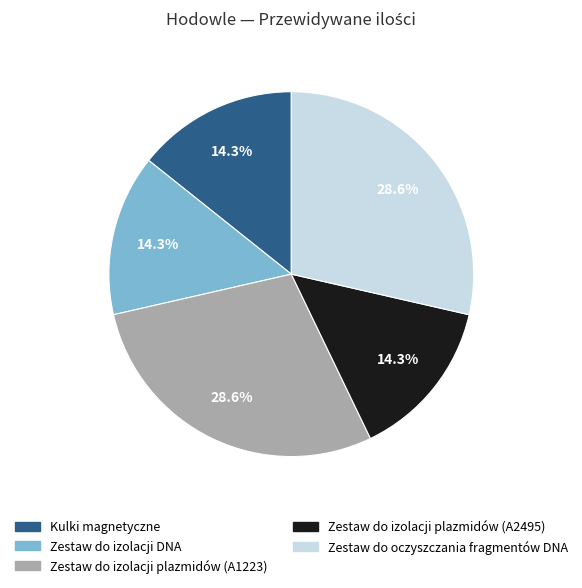

The Zestaw do izolacji plazmidów (A1223) slice represents 29% of the pie. True or false?

True